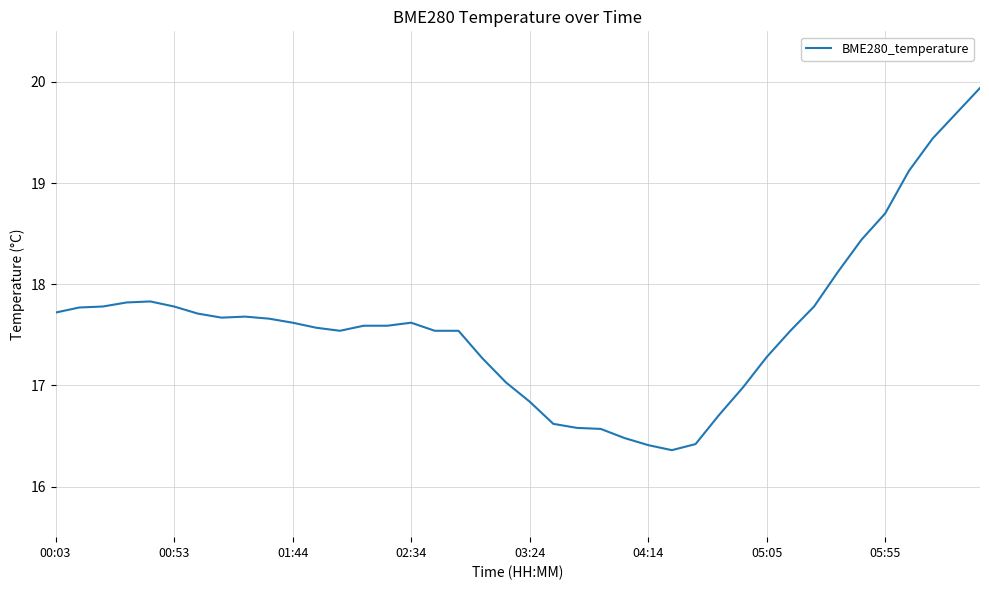

Is this an area chart (filled region under the line)?

No